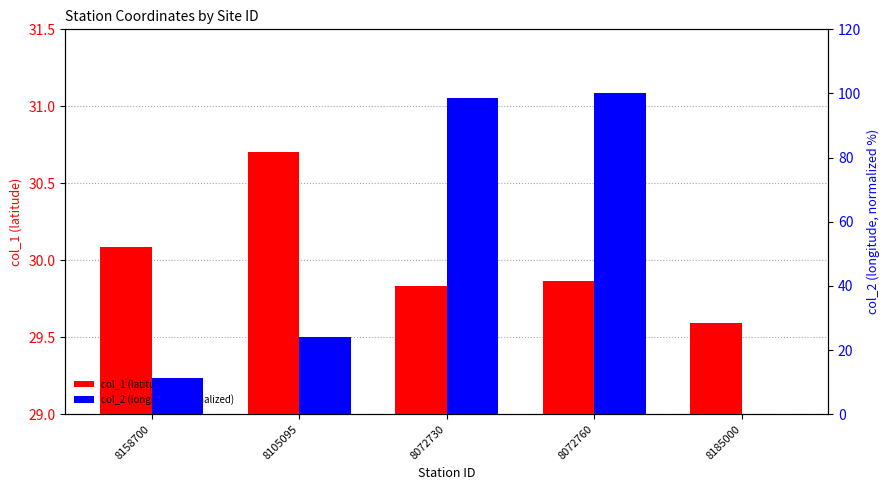

List the series in order of their overall mean, lowest first.

col_1 (latitude), col_2 (longitude, normalized)